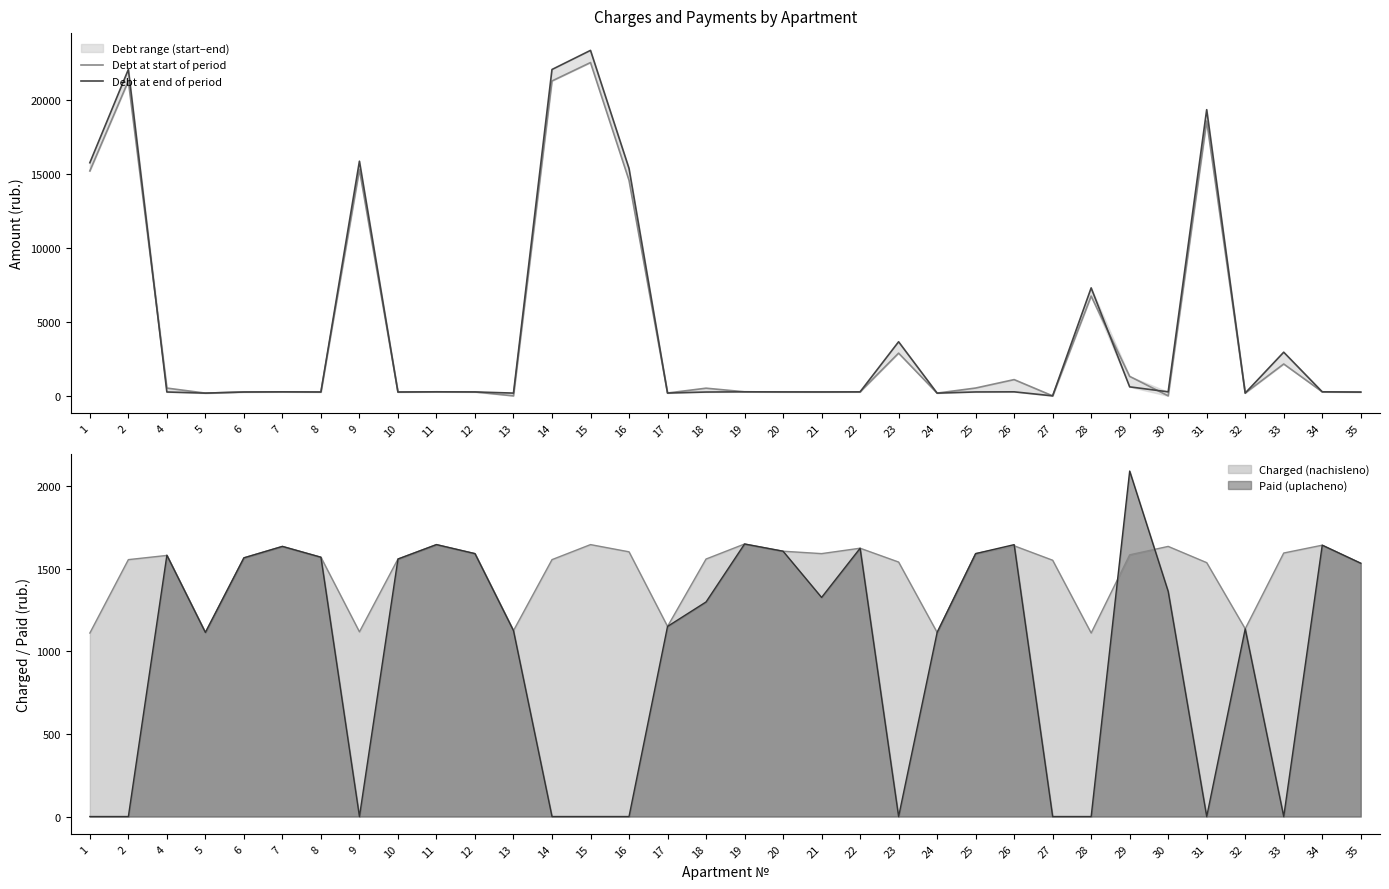

List the labels in order of Debt at end of period value, largest first.

15, 2, 14, 31, 9, 1, 16, 28, 23, 33, 29, 19, 11, 34, 26, 7, 30, 22, 20, 12, 21, 25, 4, 8, 6, 10, 18, 35, 17, 32, 13, 5, 24, 27